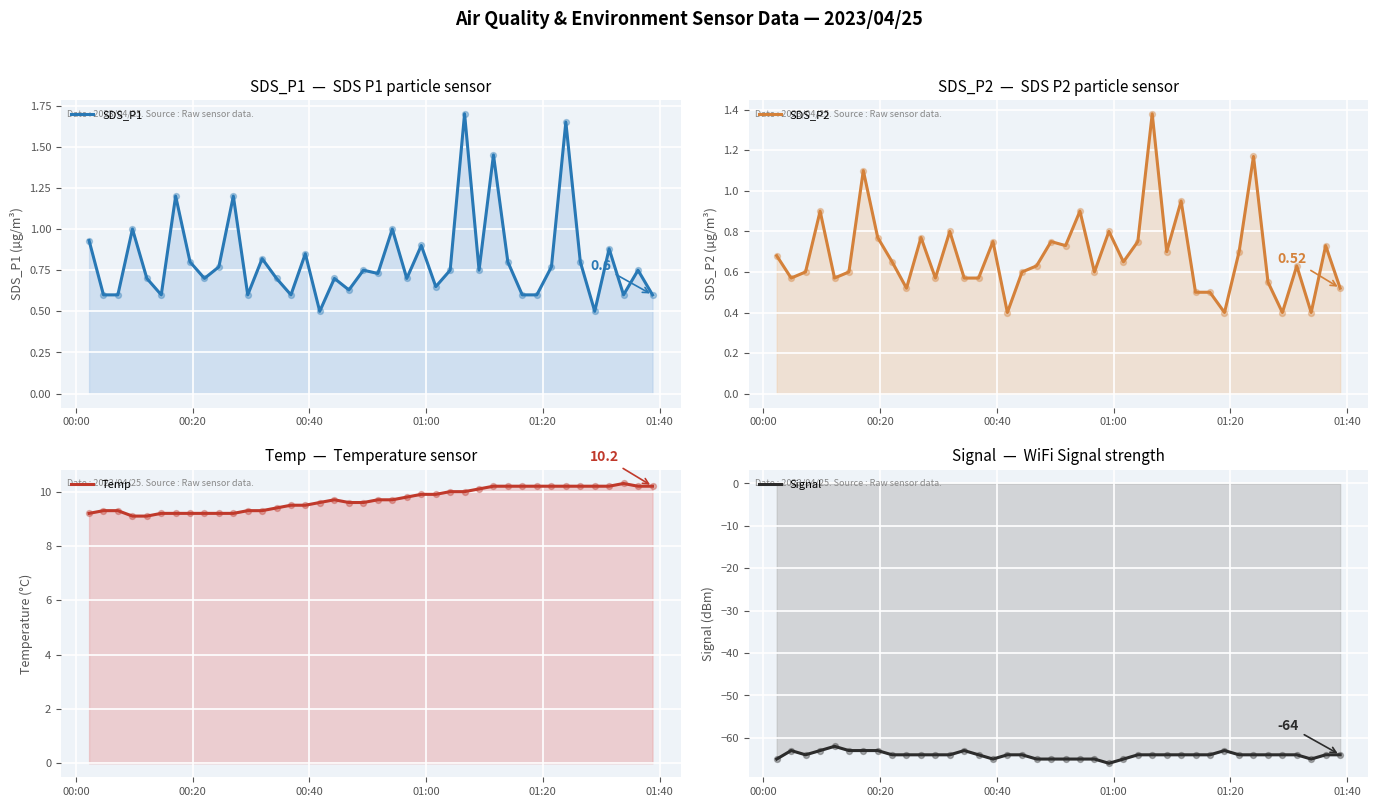

Is the value of Temp at 36 greater than the value of Signal at 00:00?

Yes